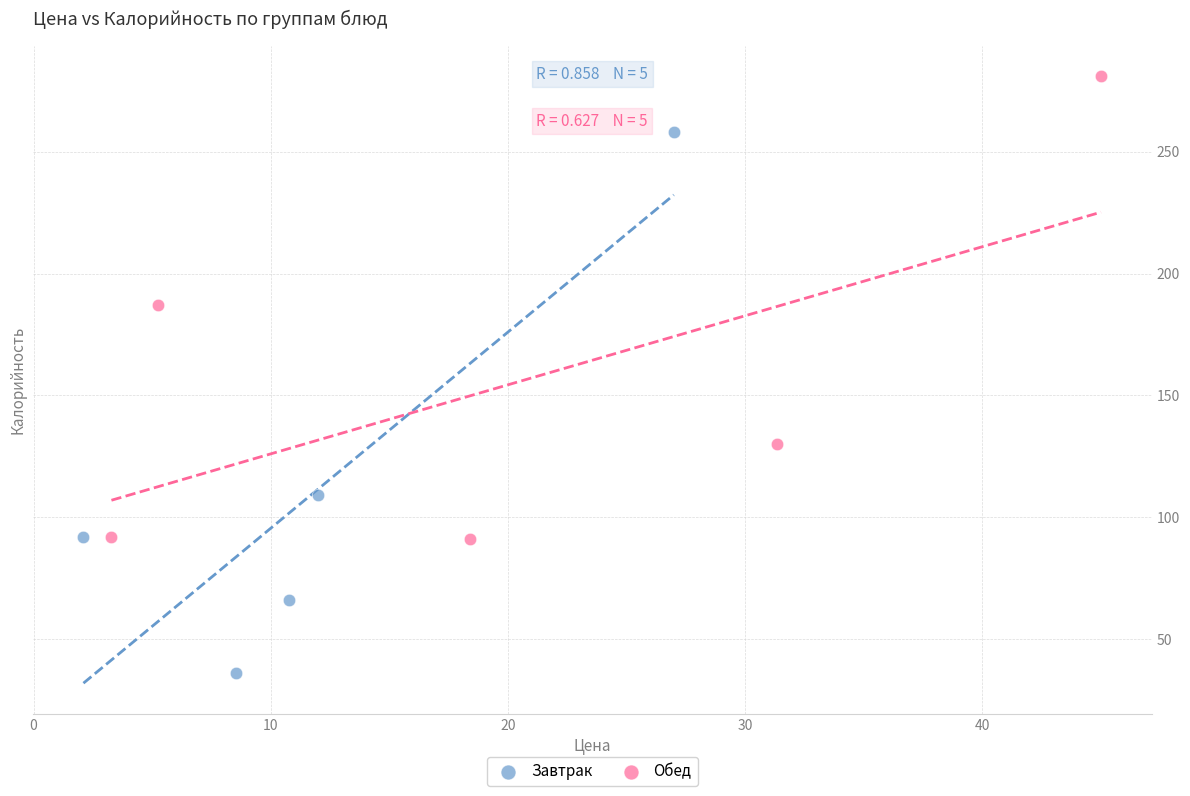

Which series contains the highest Y value?

Обед